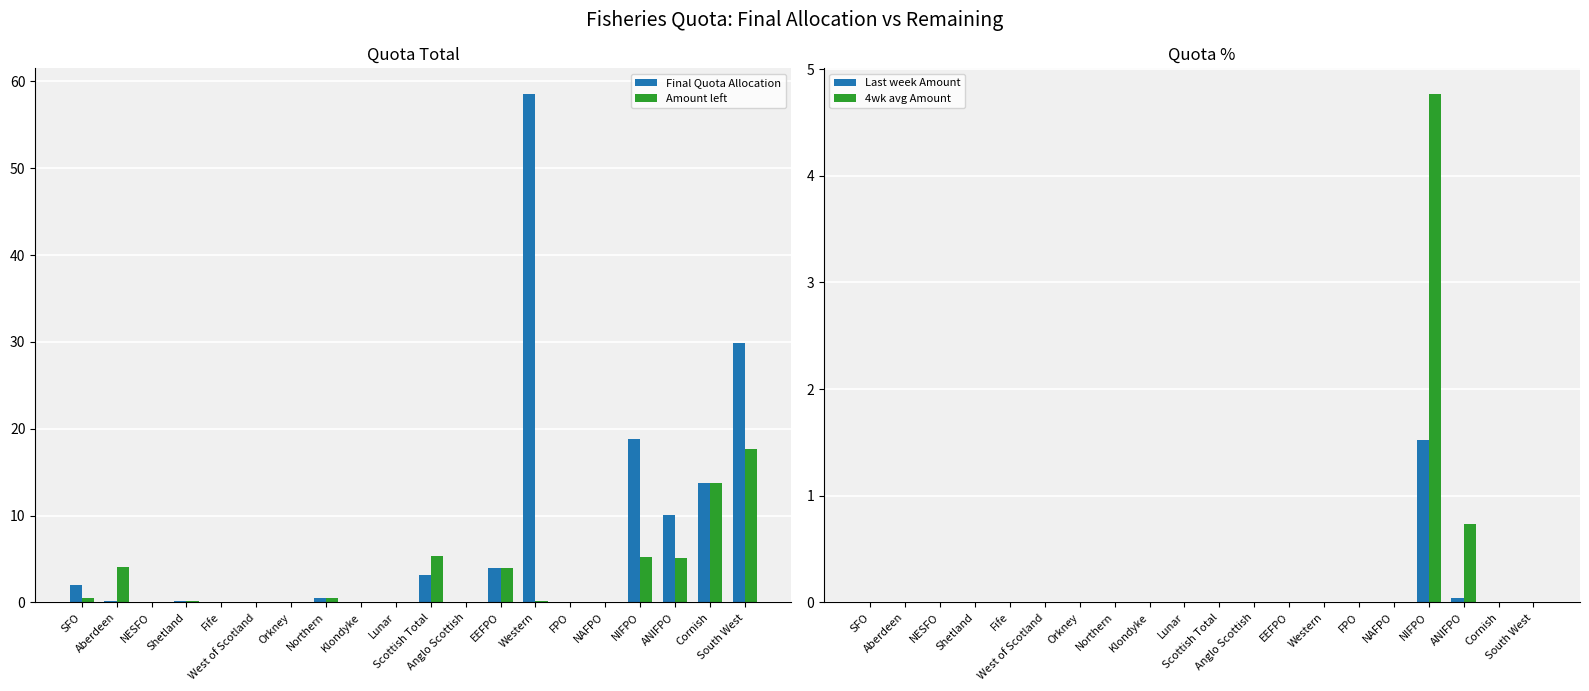

What is the spread (max minus min) of values at Scottish Total?

5.3